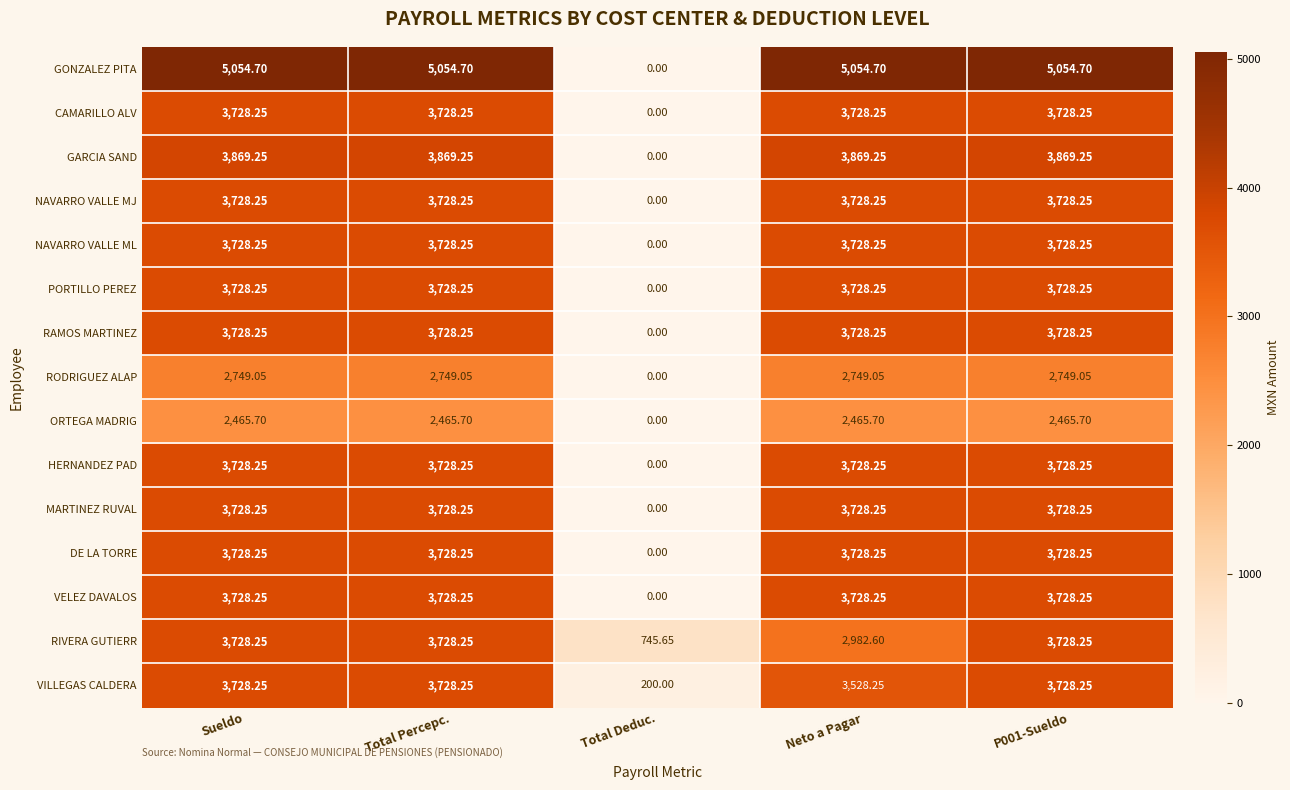

Where does the RODRIGUEZ ALAP series first go above 2749?

Sueldo